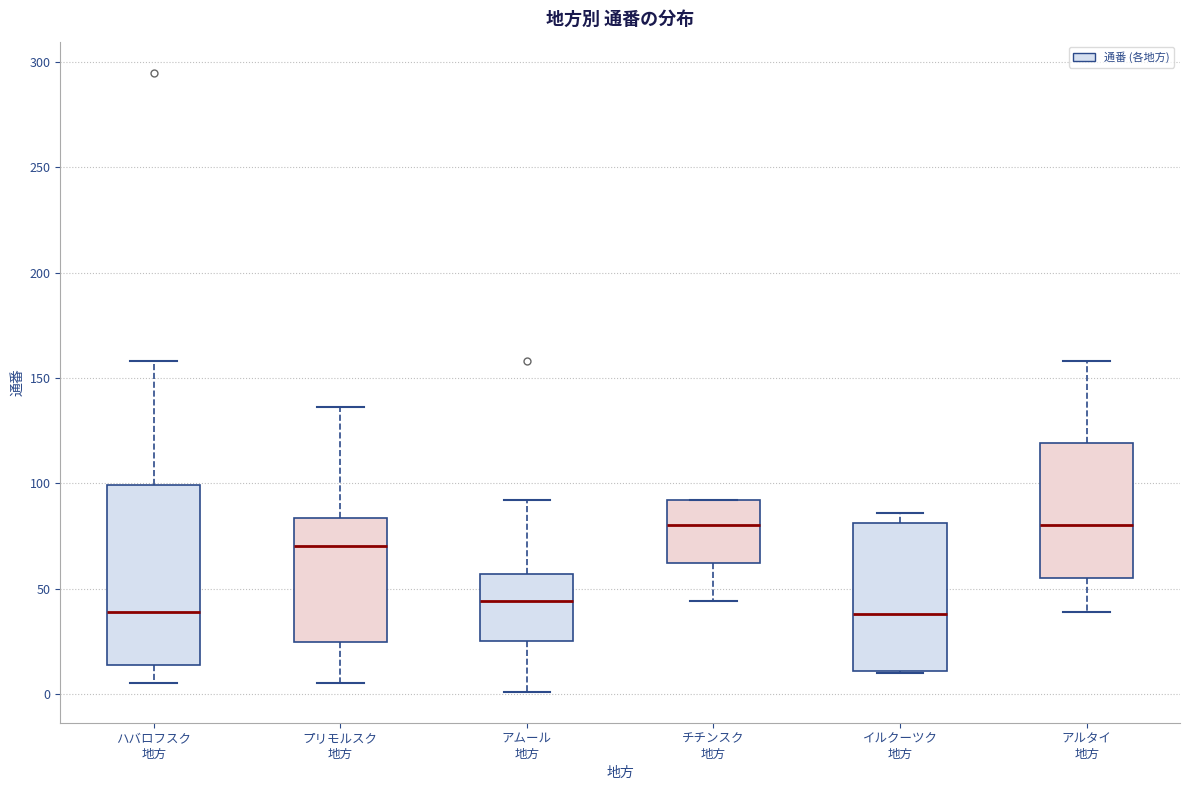

Where does the lower whisker of the box for チチンスク 地方 end on the y-axis? The values are not printed on the chart, so give them approximately, as read against the axis.

45